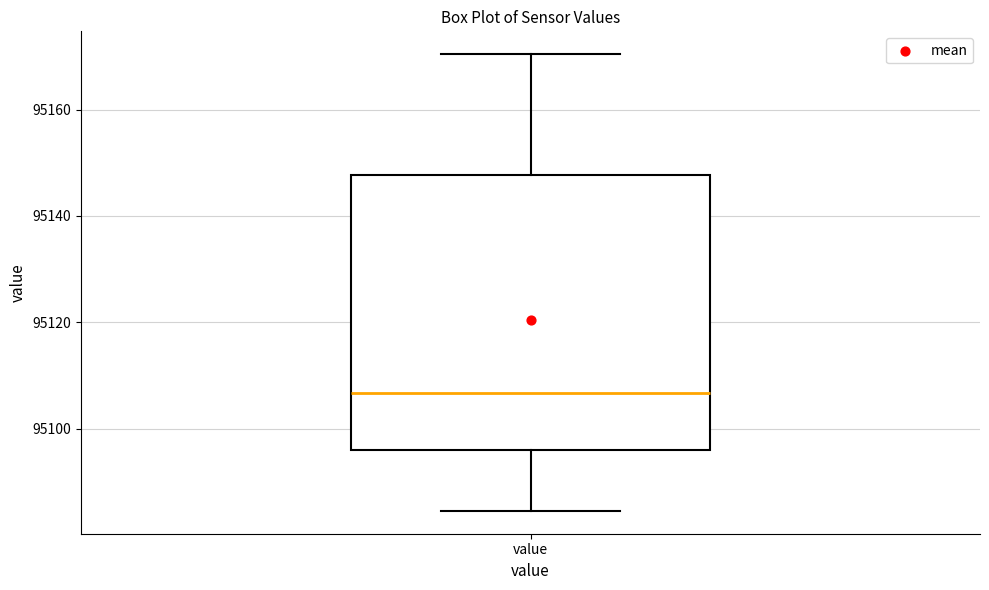

Transcribe this box plot: give where the median line is, the range the box spans, and where the two whiskers end, as read against the y-axis. The values are not printed on the chart, so give them approximately, as read against the axis.

median 95106, box 95096 to 95148, whiskers 95084 to 95170